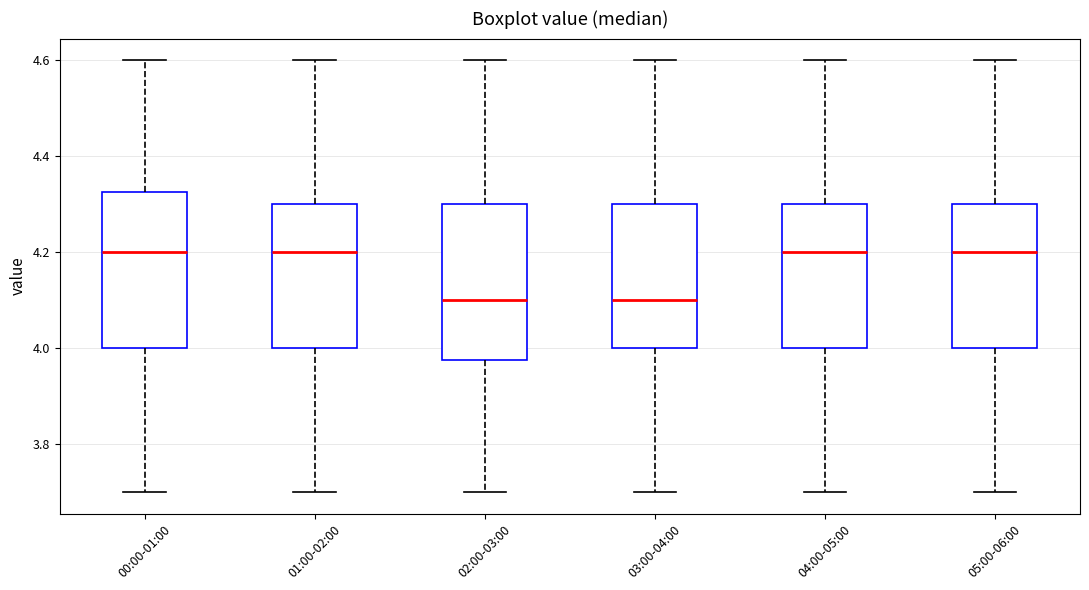

Where does the upper whisker of the box for 01:00-02:00 end on the y-axis? The values are not printed on the chart, so give them approximately, as read against the axis.

4.60